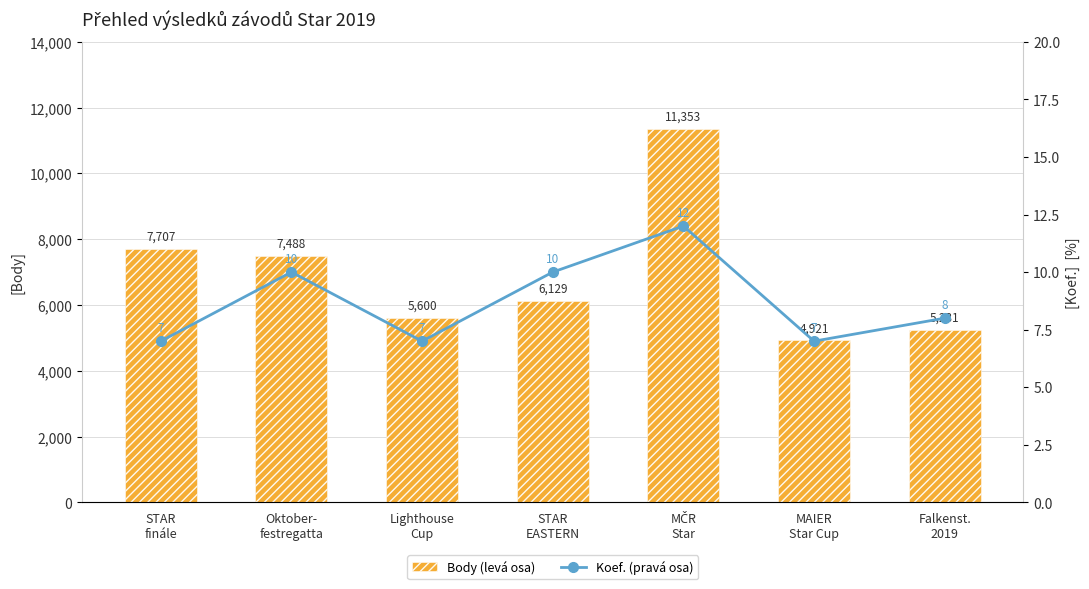

What is the difference between the highest and lowest values at STAR
EASTERN?

6119